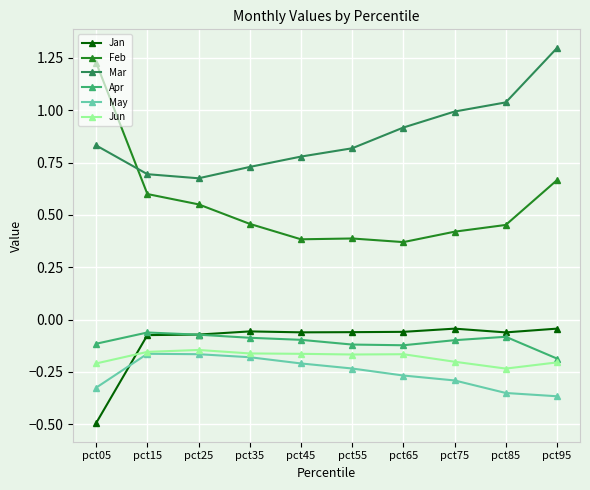

Is the value of Apr at pct15 greater than the value of Mar at pct75?

No